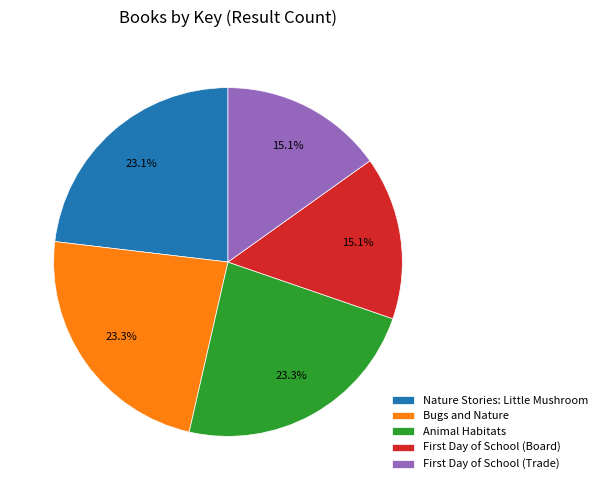

To the nearest percent, what portion does Nature Stories: Little Mushroom represent?

23%